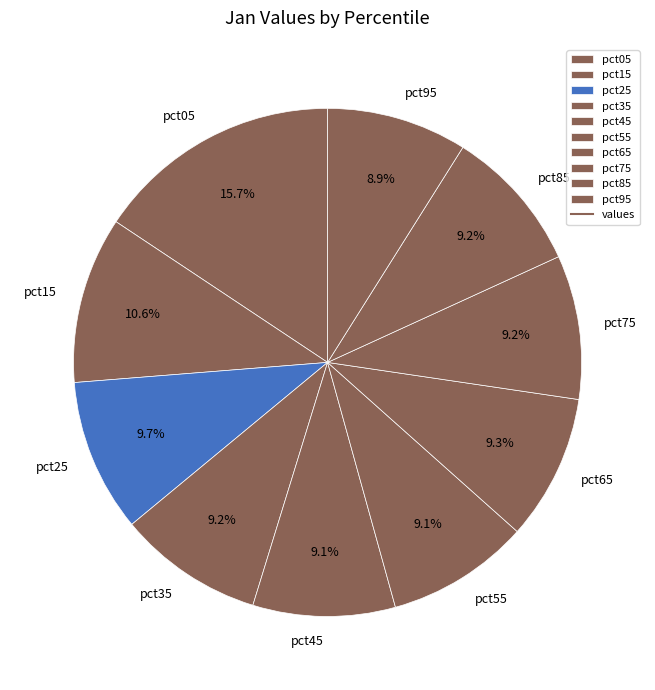

Is it true that pct65 is 9% of the pie?

True